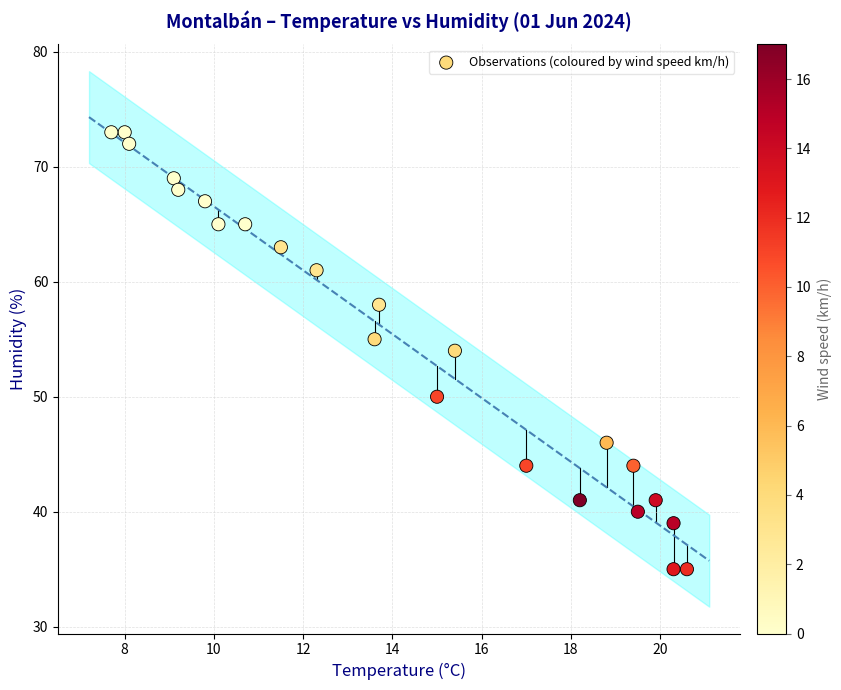

What is the range of Y values (max minus min)?

38